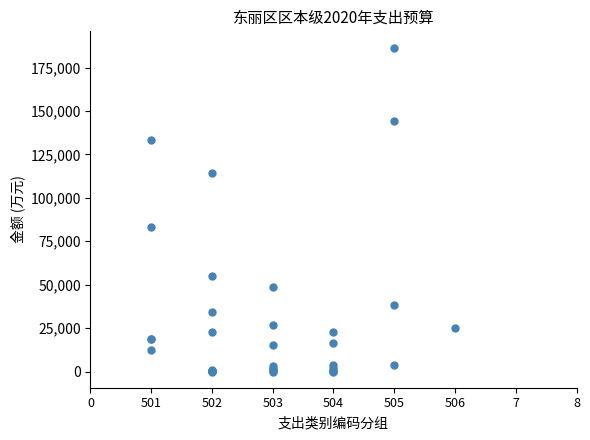

What Y value in the scatter plot is closest to 93270?

83220